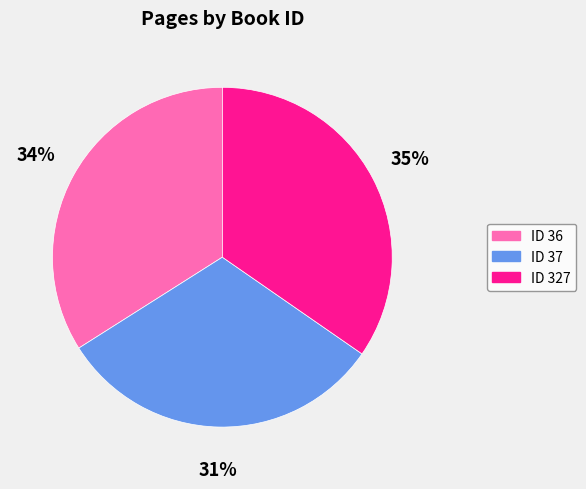

Is there a majority slice in this chart?

No